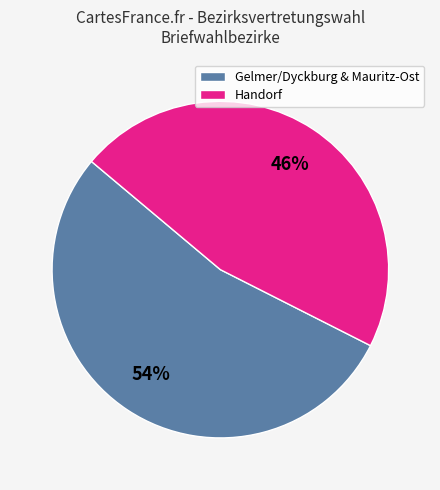

What percentage is the Gelmer/Dyckburg & Mauritz-Ost slice, to the nearest percent?

54%